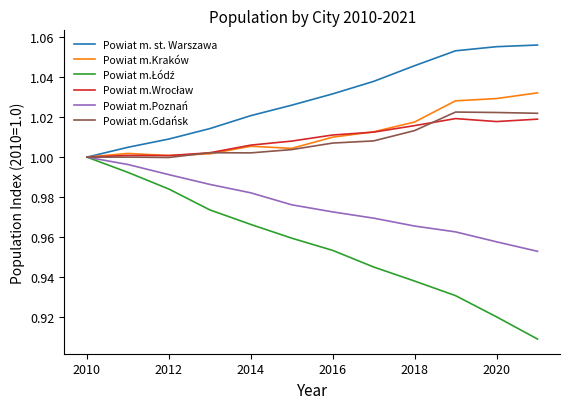

Which series has the largest total across all categories?

Powiat m. st. Warszawa